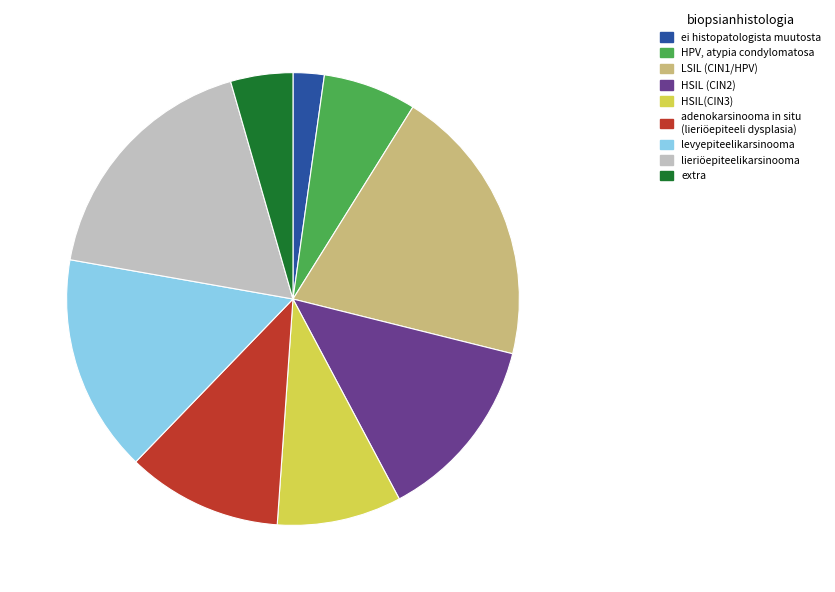

What is the ratio of the value at levyepiteelikarsinooma to the value at HPV, atypia condylomatosa?

2.3